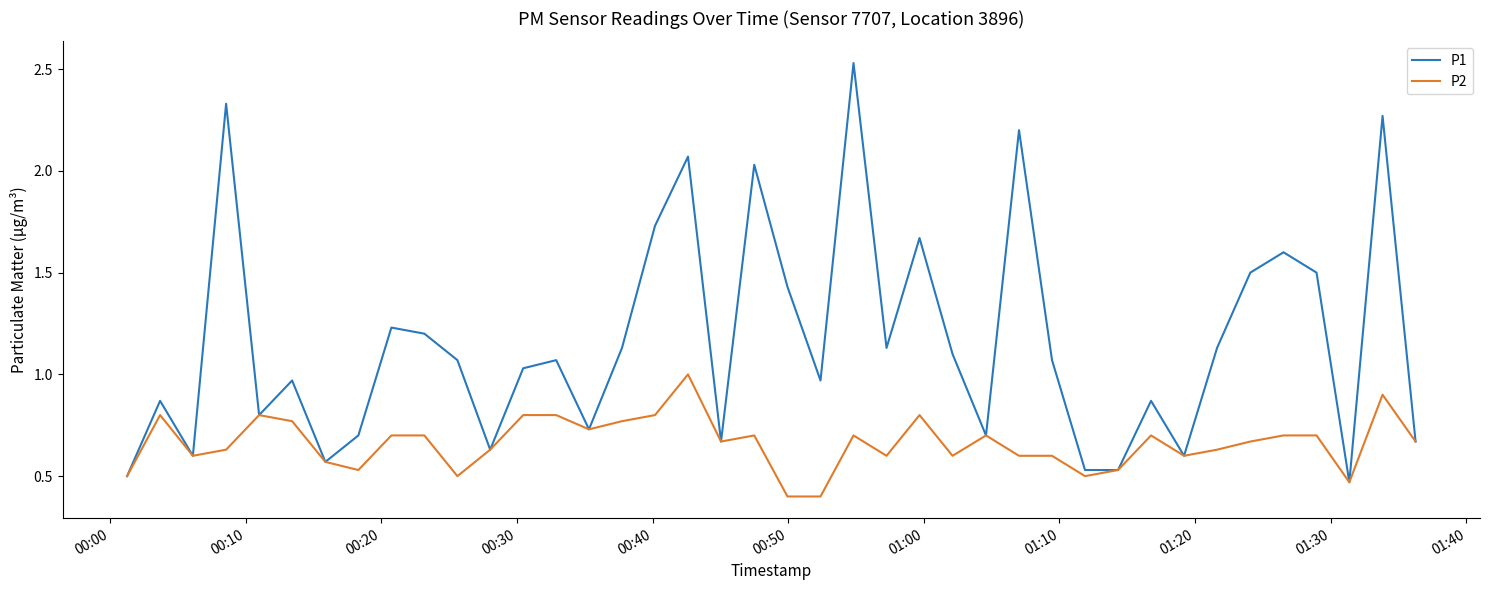

Is this an area chart (filled region under the line)?

No